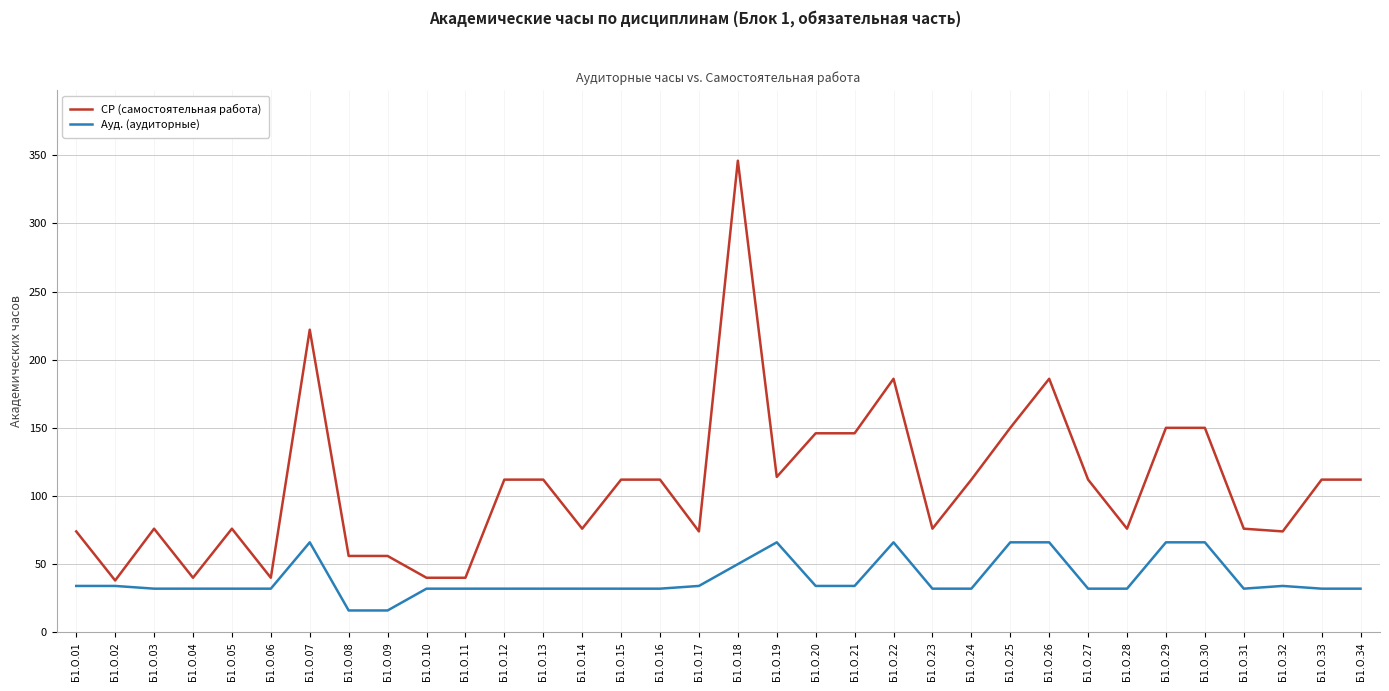

What is the spread (max minus min) of values at Б1.О.04?

8